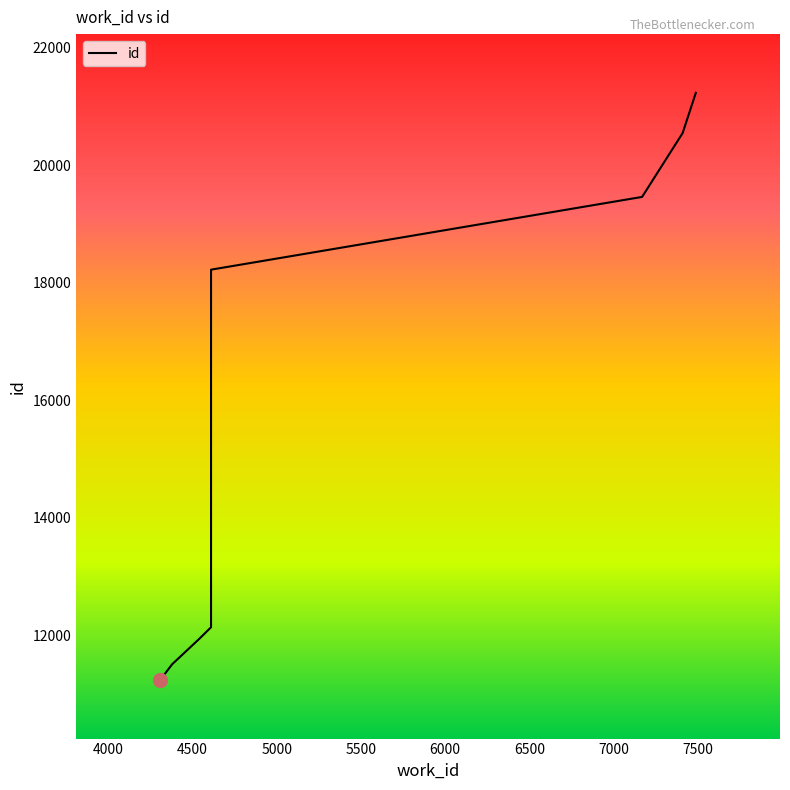

Reading right to left, transcribe all the data shown in this chart.

21232	20550	20549	19461	18223	12137	11945	11942	11507	11242